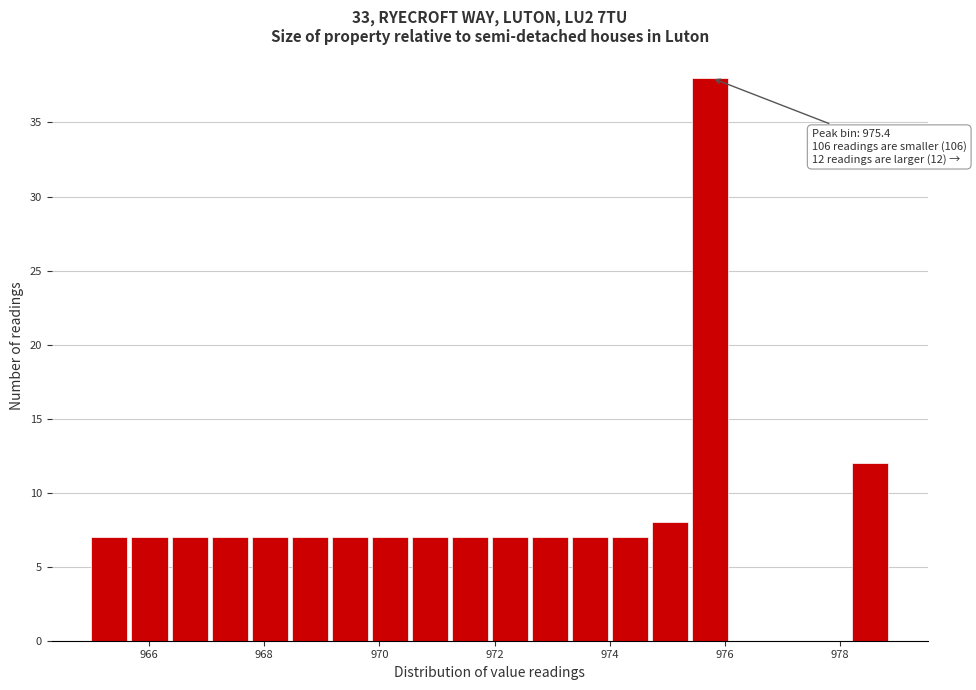

Read against the x-axis, roughly where is the centre of the tallest bar?

975.8